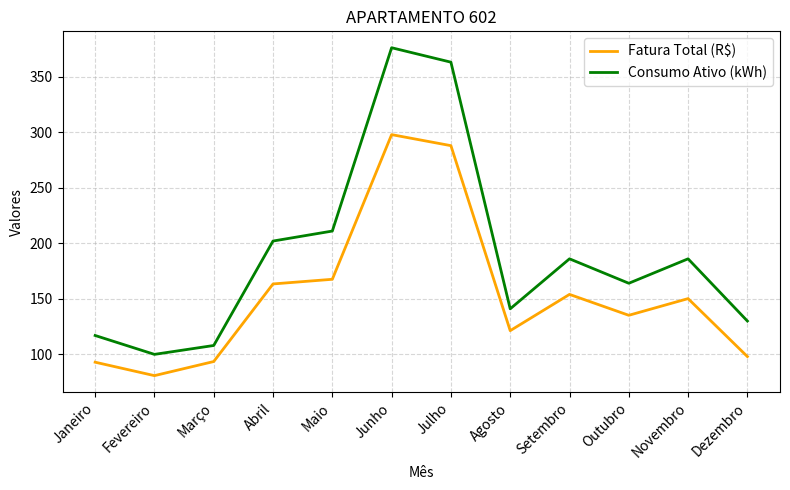

Which series changed the most between Outubro and Novembro?

Consumo Ativo (kWh)